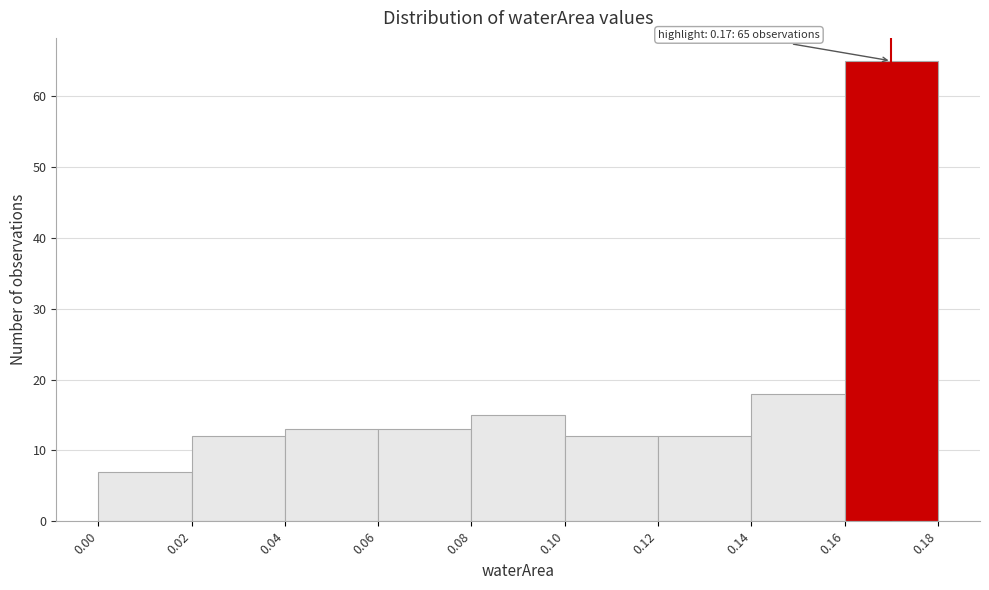

Which range on the x-axis has the tallest bar?

0.16 to 0.18